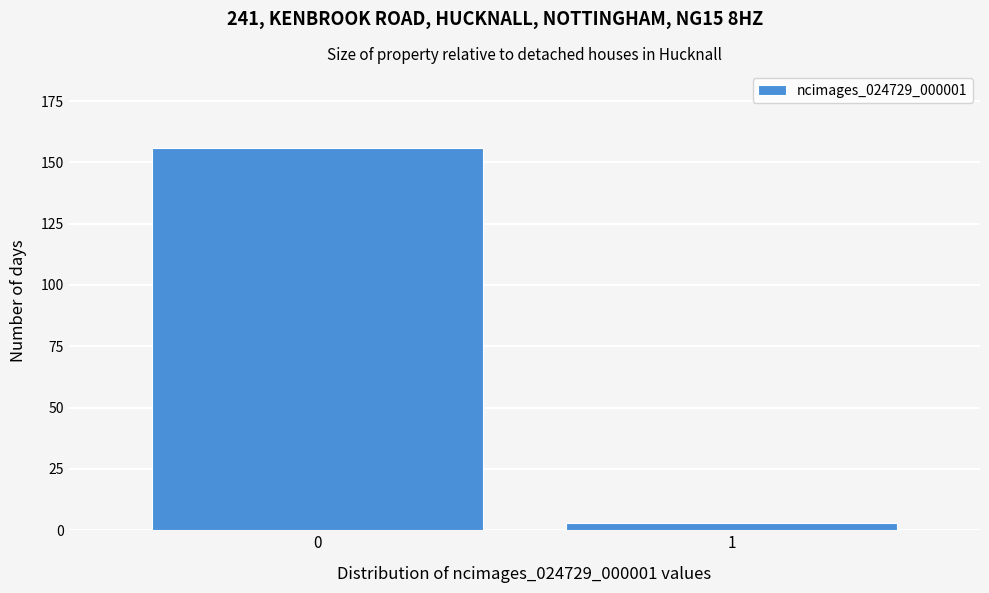

Reading left to right, list all the values displayed in this chart.

156	3